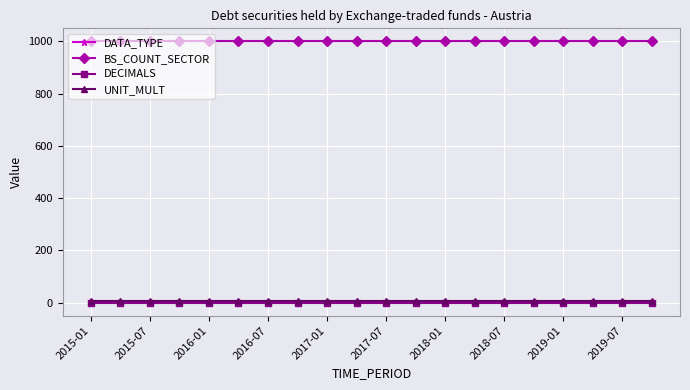

What is the lowest value of the BS_COUNT_SECTOR series?

1000